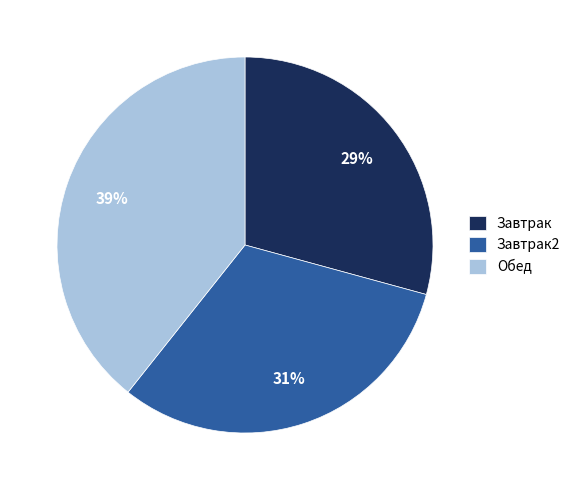

Which slice is the largest?

Обед